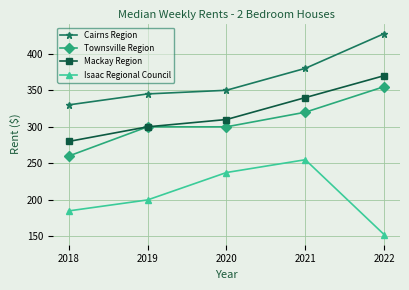

What is the sum of all Townsville Region values?

1535.0